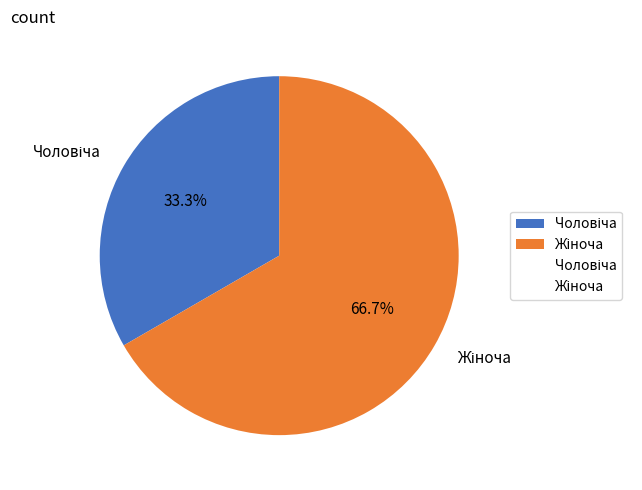

How many slices are in this pie chart?

2